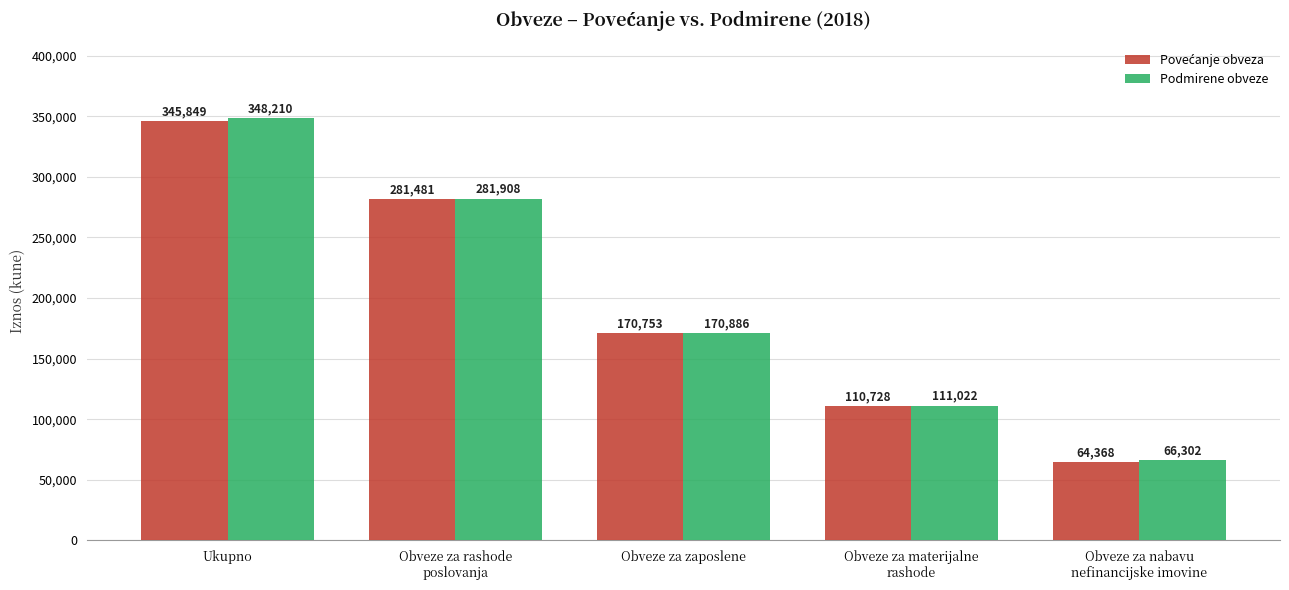

Is it true that Podmirene obveze equals 51363 at Obveze za zaposlene?

False